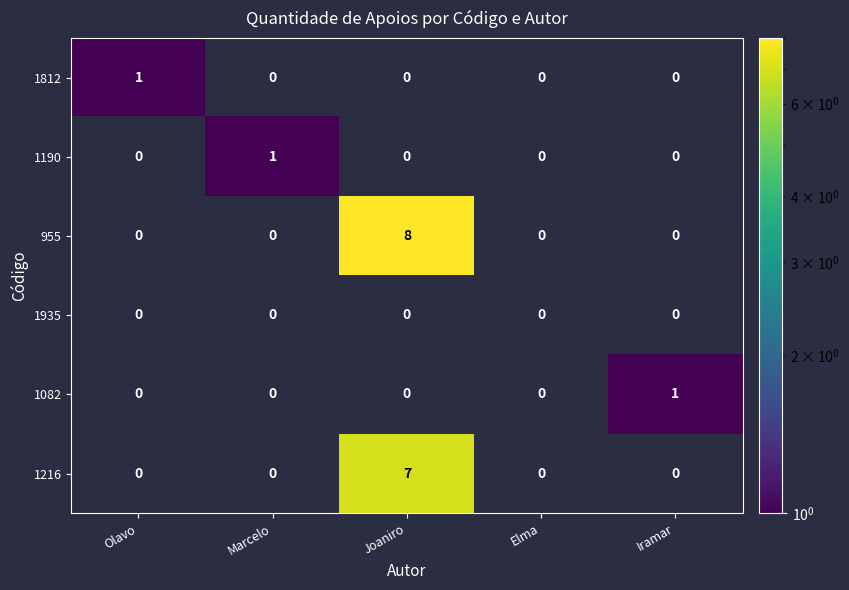

Is it true that 1216 equals 4 at Marcelo?

False